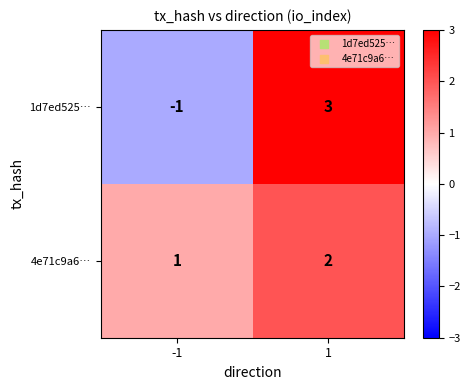

How many negative values does the 1d7ed525… series have?

1